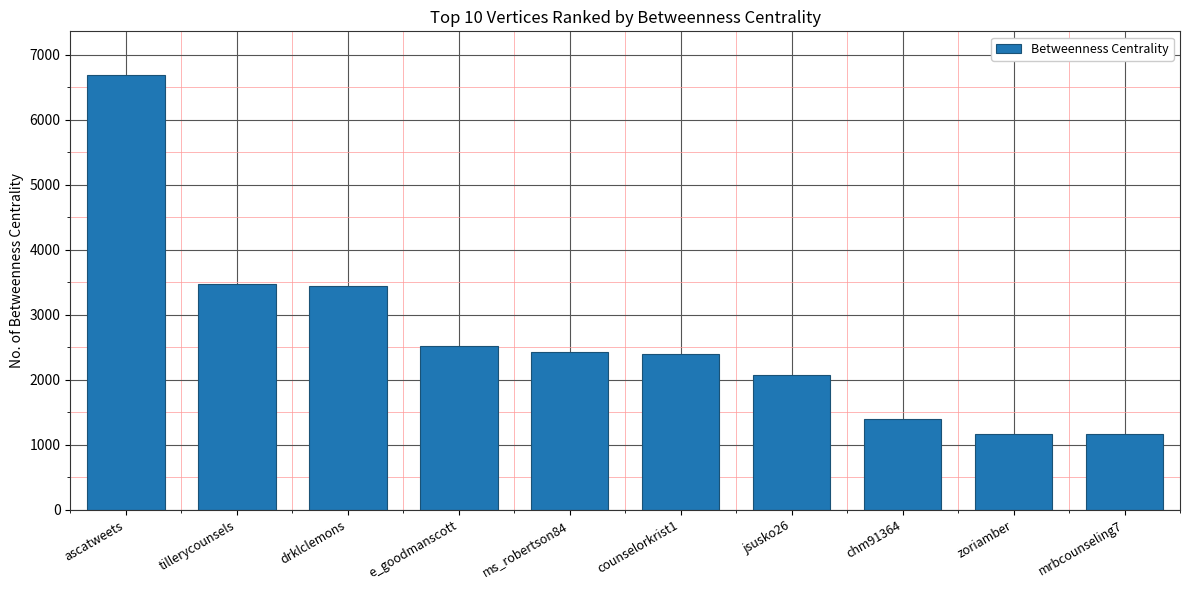

What is the label of the 1st bar from the right?

mrbcounseling7